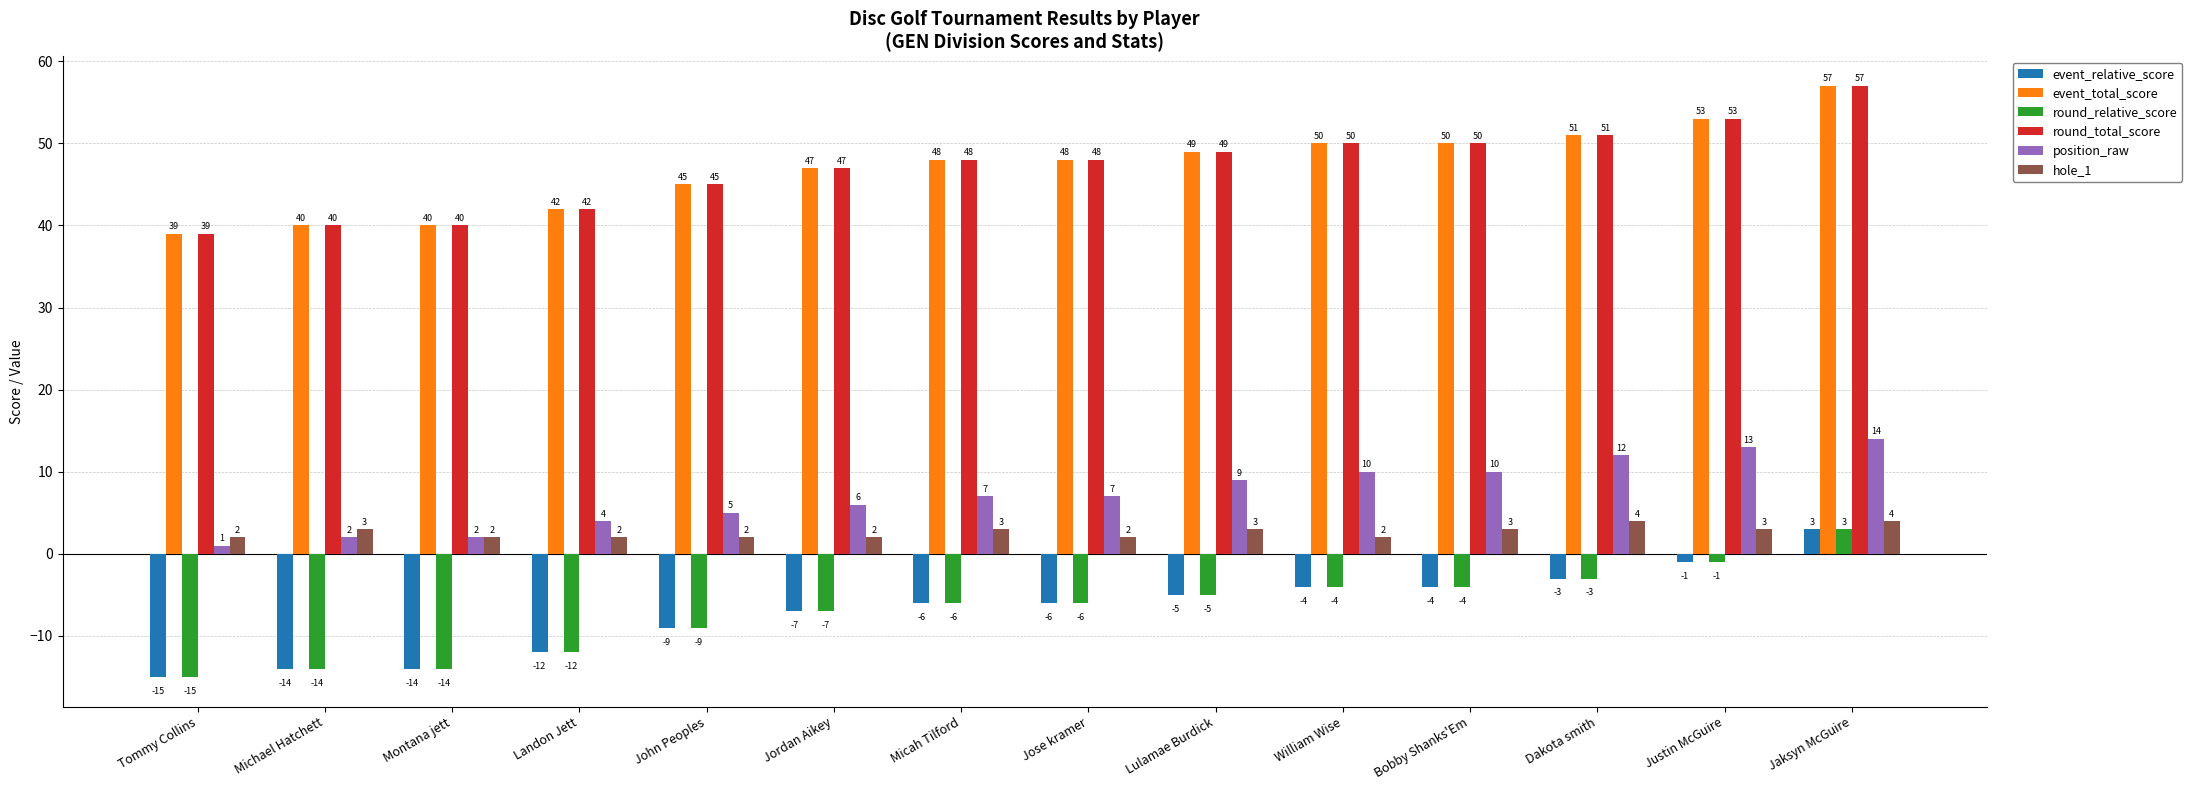

Does the chart contain stacked bars?

No